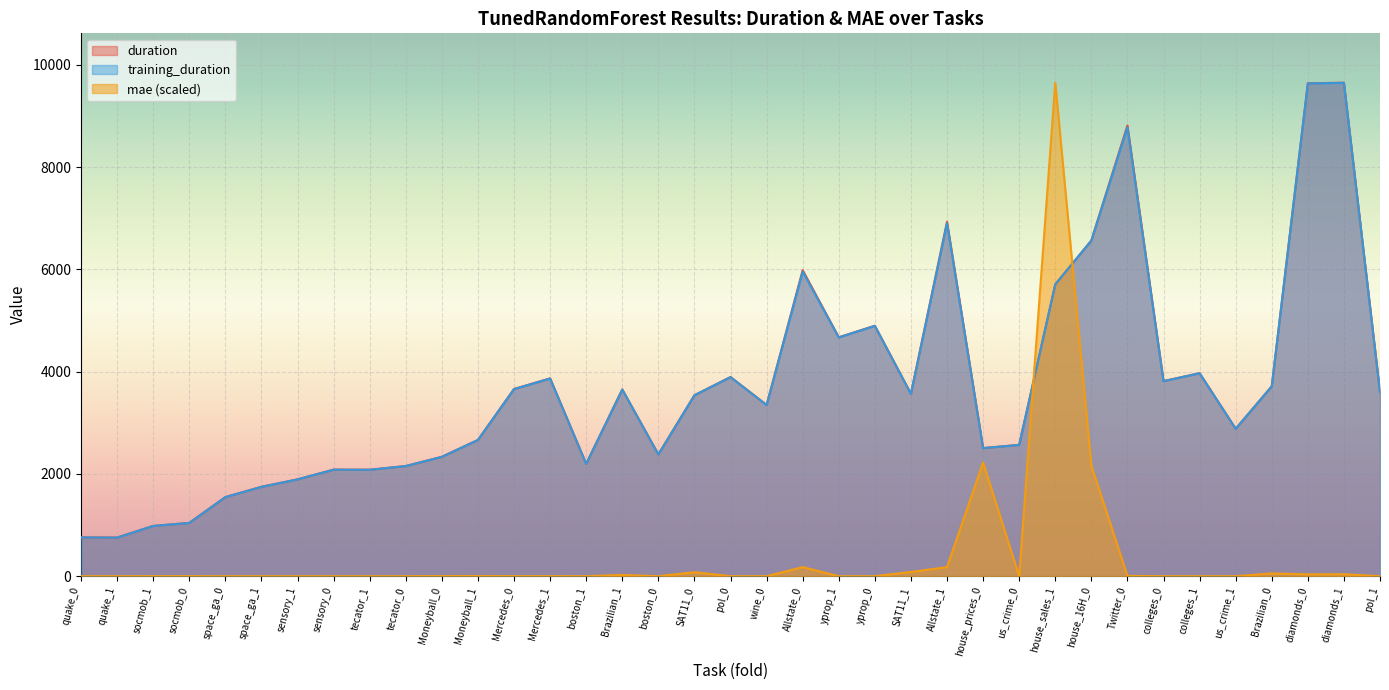

What is the value of the duration point at the 16th from the left?

3652.0